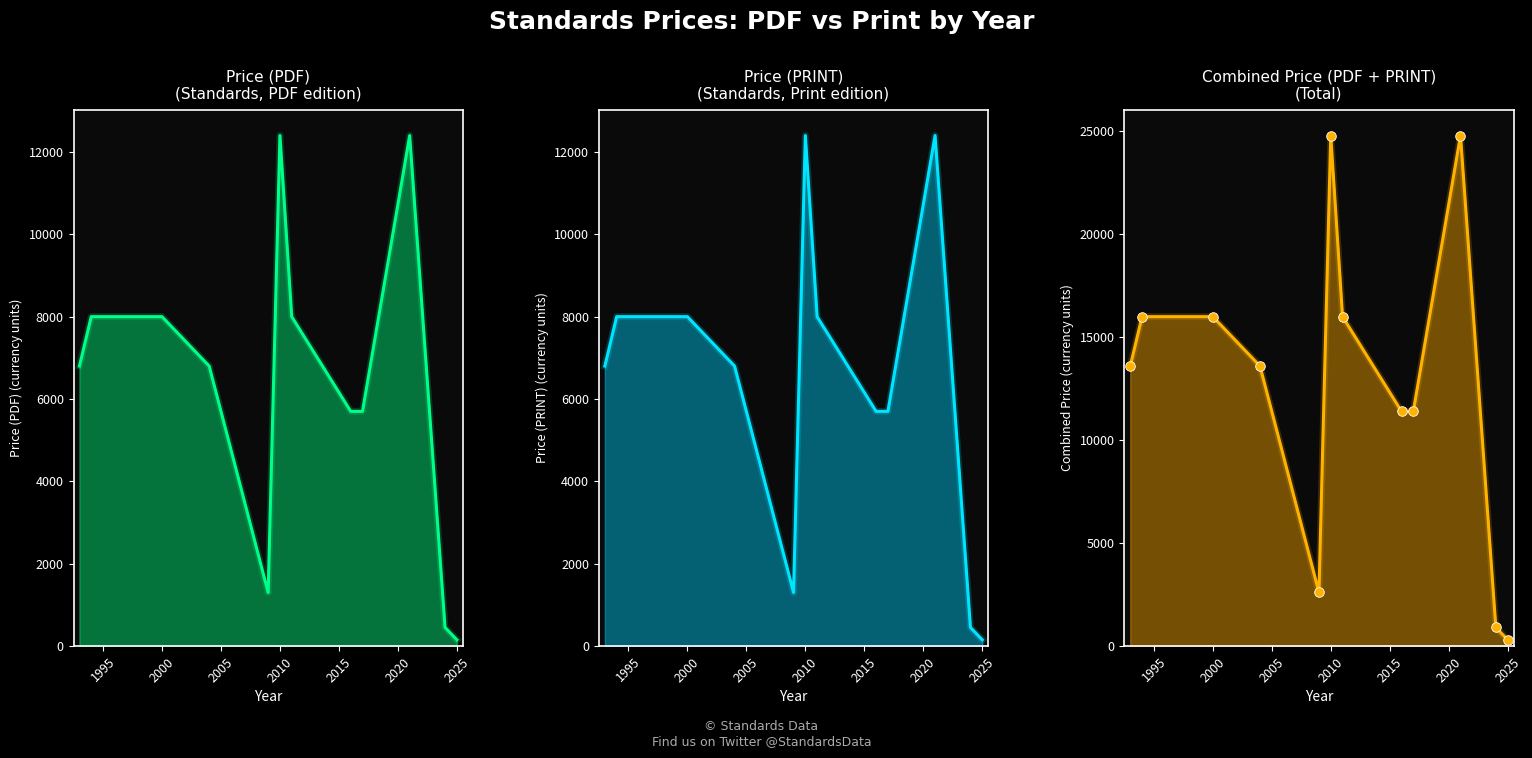

Which series reaches the minimum Y coordinate?

Price (PDF)